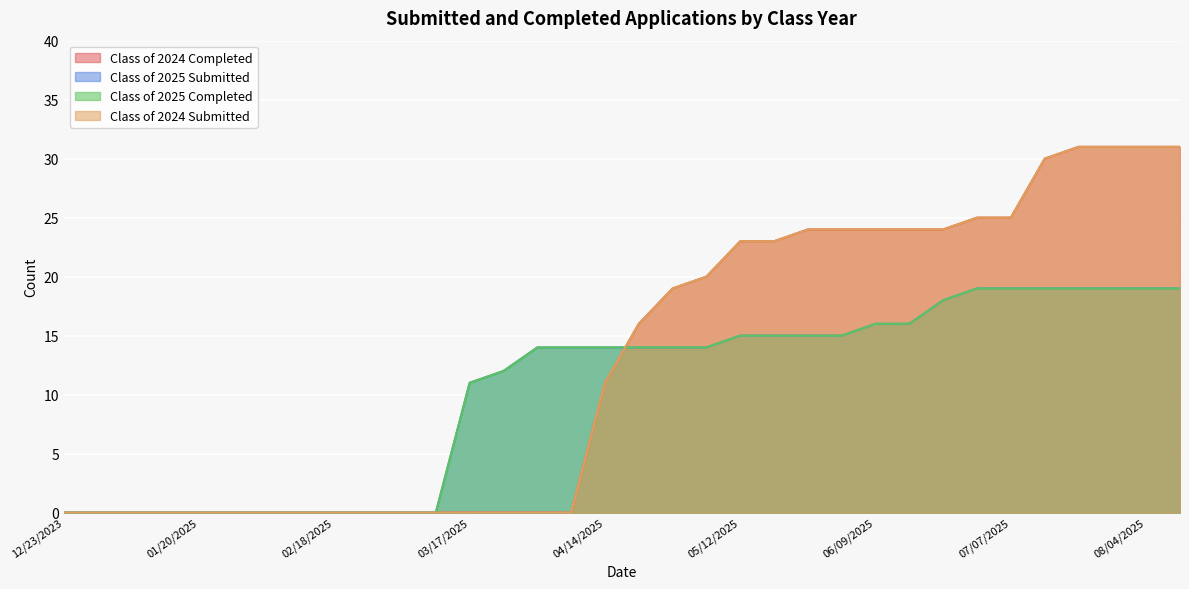

At 05/19/2025, list the series in order from smallest to largest.

Class of 2025 Submitted, Class of 2025 Completed, Class of 2024 Completed, Class of 2024 Submitted